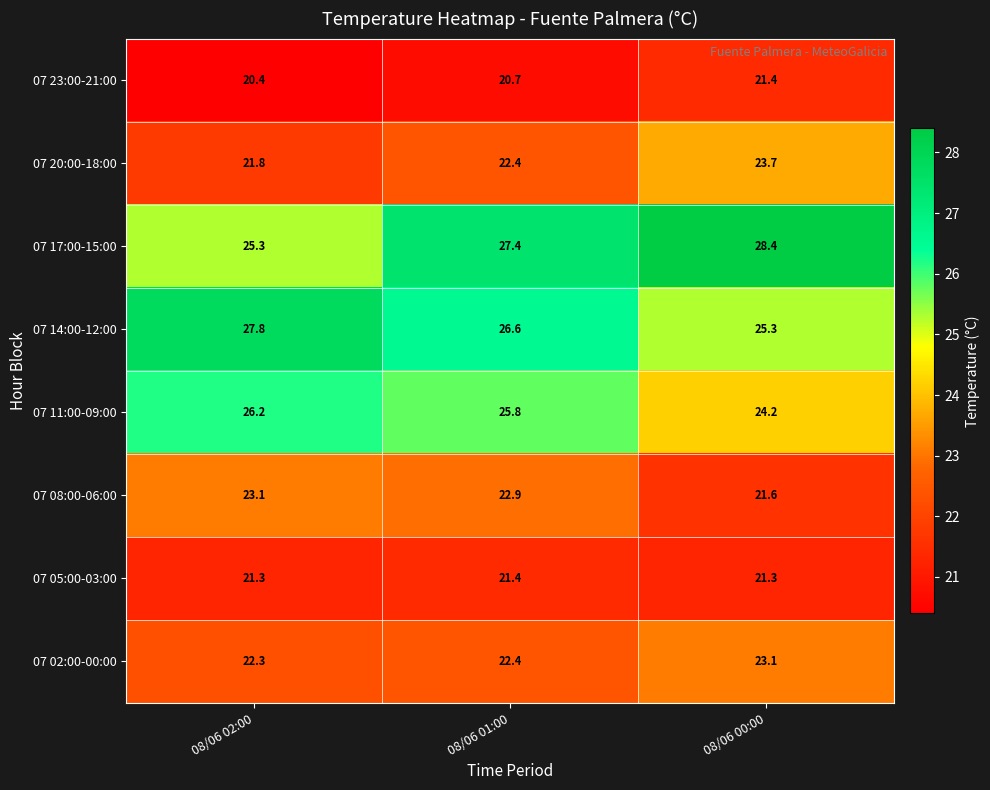

List the labels in order of 07 23:00-21:00 value, largest first.

08/06 00:00, 08/06 01:00, 08/06 02:00